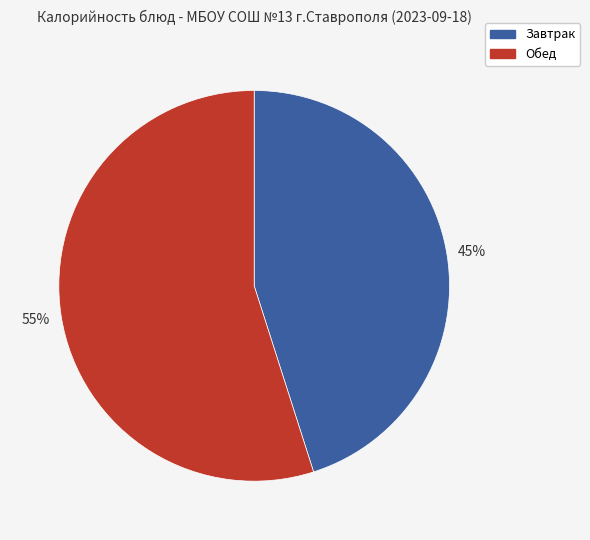

The Обед slice represents 55% of the pie. True or false?

True